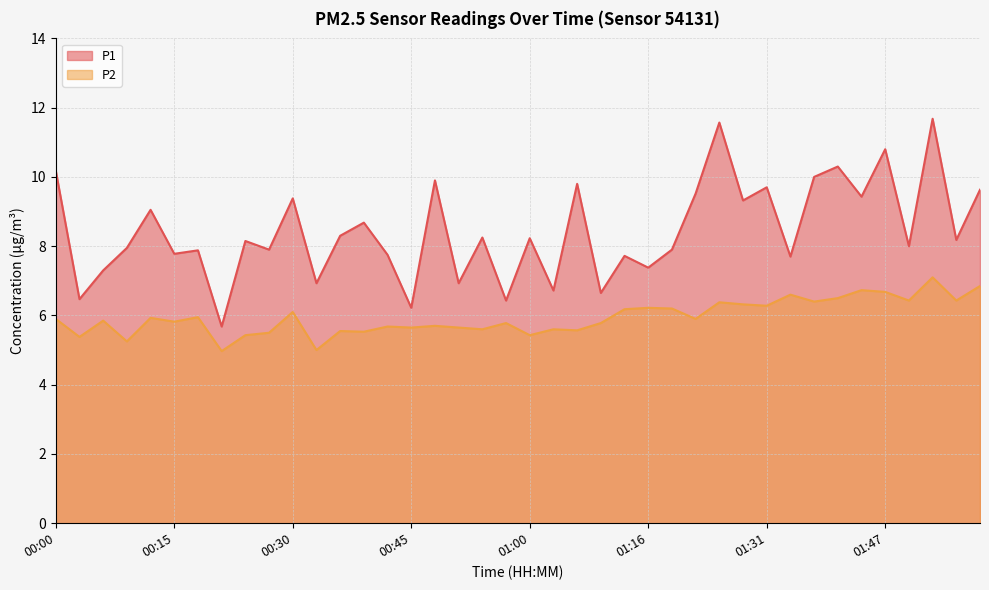

Reading right to left, list all the values displayed in this chart.

P1: 01:59=9.6	01:56=8.2	01:53=11.7	01:50=8.0	01:47=10.8	01:44=9.4	01:41=10.3	01:38=10.0	01:34=7.7	01:31=9.7	01:28=9.3	01:25=11.6	01:22=9.5	01:19=7.9	01:16=7.4	01:13=7.7	01:10=6.7	01:07=9.8	01:04=6.7	01:00=8.2	00:57=6.4	00:54=8.2	00:51=6.9	00:48=9.9	00:45=6.2	00:42=7.8	00:39=8.7	00:36=8.3	00:33=6.9	00:30=9.4	00:27=7.9	00:24=8.2	00:21=5.7	00:18=7.9	00:15=7.8	00:12=9.1	00:09=8.0	00:06=7.3	00:03=6.5	00:00=10.2
P2: 01:59=6.8	01:56=6.4	01:53=7.1	01:50=6.4	01:47=6.7	01:44=6.7	01:41=6.5	01:38=6.4	01:34=6.6	01:31=6.3	01:28=6.3	01:25=6.4	01:22=5.9	01:19=6.2	01:16=6.2	01:13=6.2	01:10=5.8	01:07=5.6	01:04=5.6	01:00=5.4	00:57=5.8	00:54=5.6	00:51=5.7	00:48=5.7	00:45=5.7	00:42=5.7	00:39=5.5	00:36=5.5	00:33=5.0	00:30=6.1	00:27=5.5	00:24=5.4	00:21=5.0	00:18=6.0	00:15=5.8	00:12=5.9	00:09=5.2	00:06=5.8	00:03=5.4	00:00=5.9